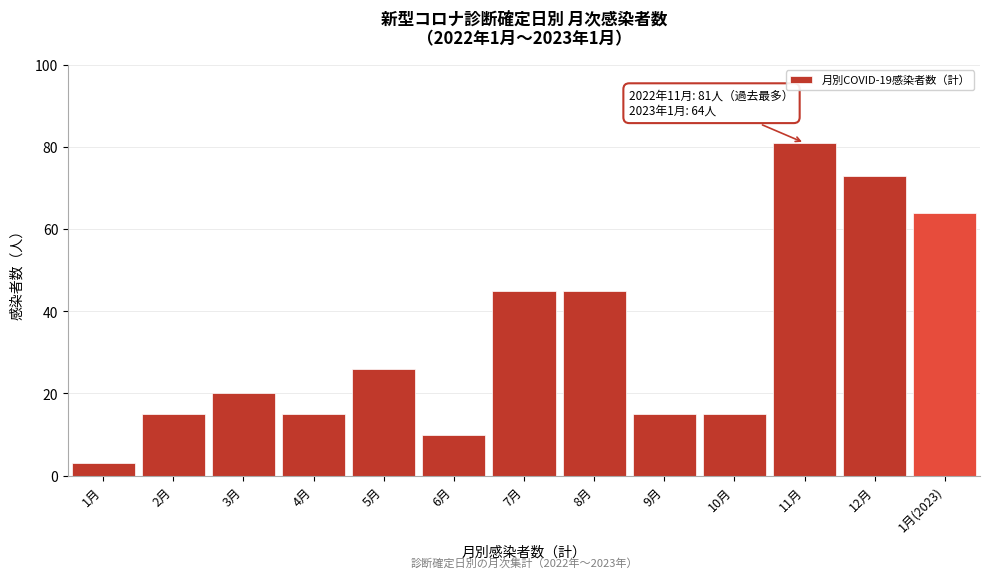

Reading left to right, transcribe all the data shown in this chart.

3	15	20	15	26	10	45	45	15	15	81	73	64